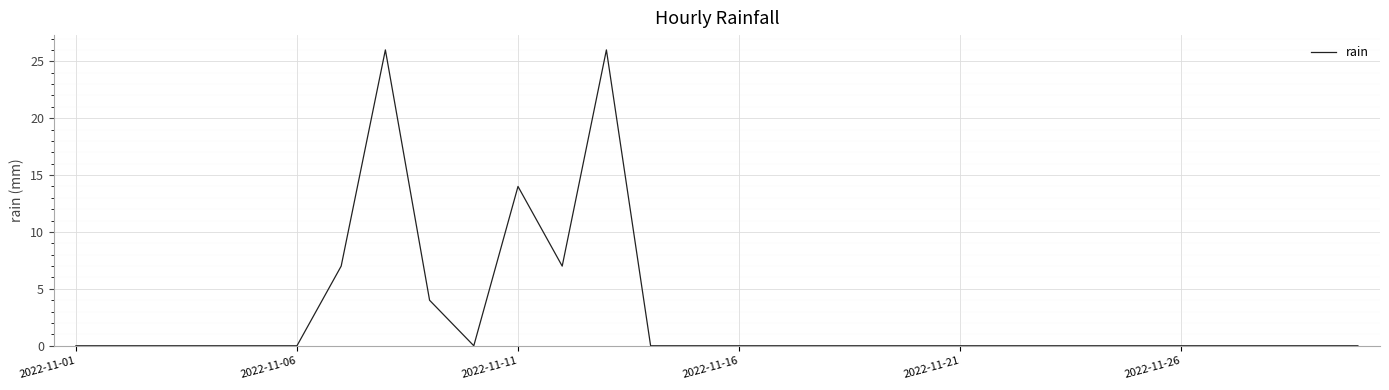

True or false: there are more than 0 points higher than both neighbors.

True